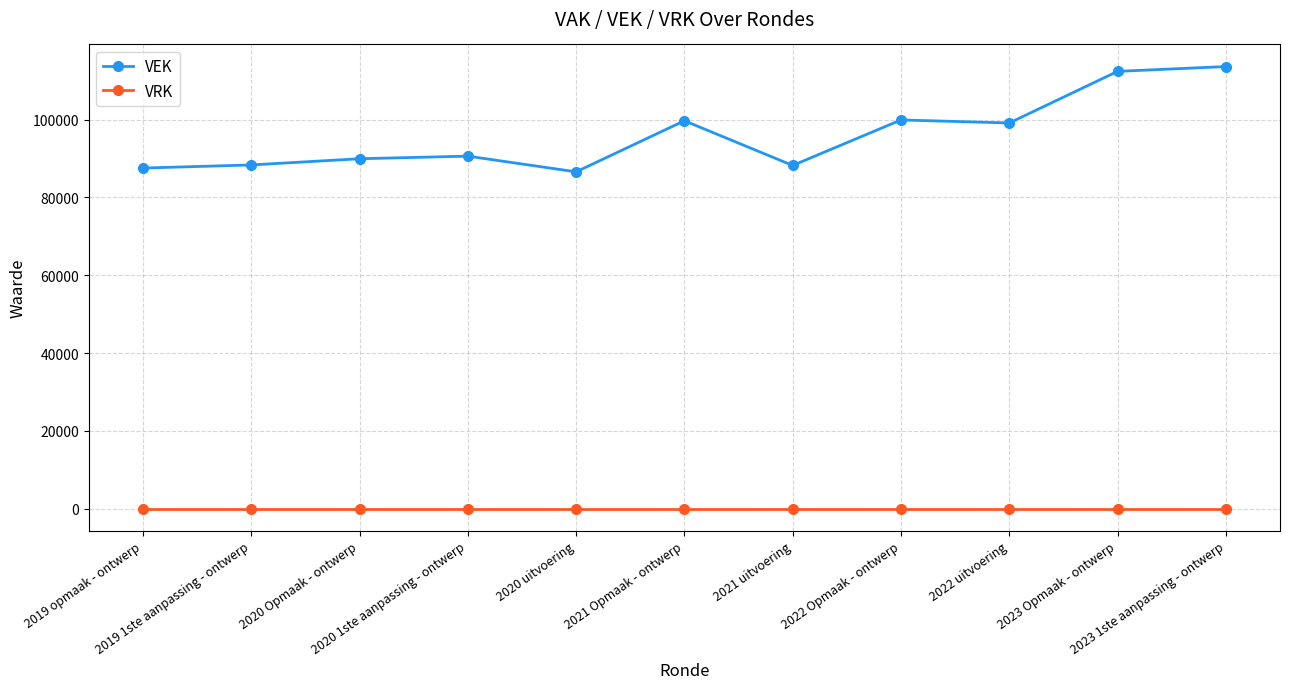

What is the greatest value displayed?

113614